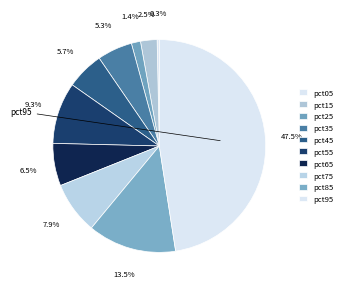

How many segments does this pie chart have?

10